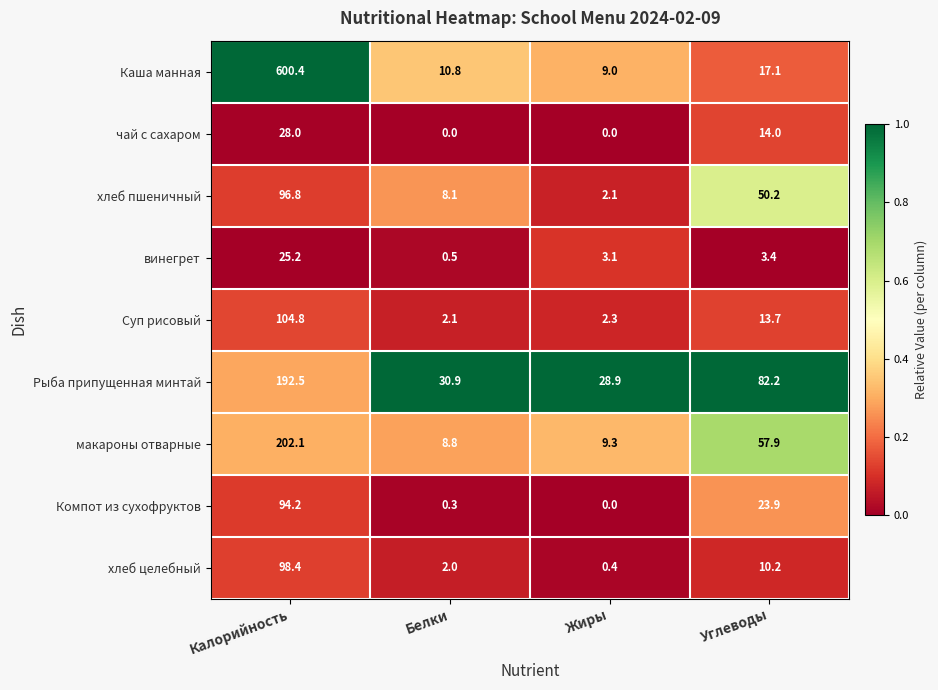

What value does the винегрет series have at Калорийность?

25.2